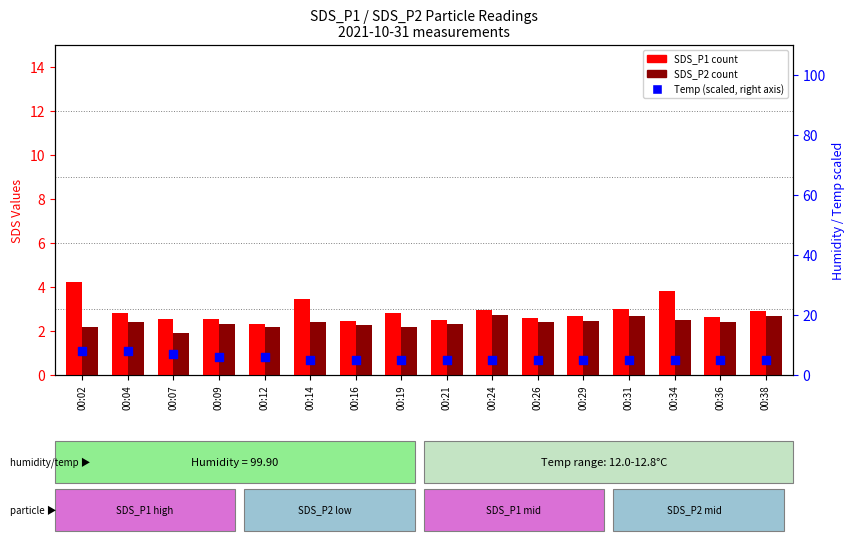

What are all the series names shown in the legend?

SDS_P1, SDS_P2, Temp (scaled)